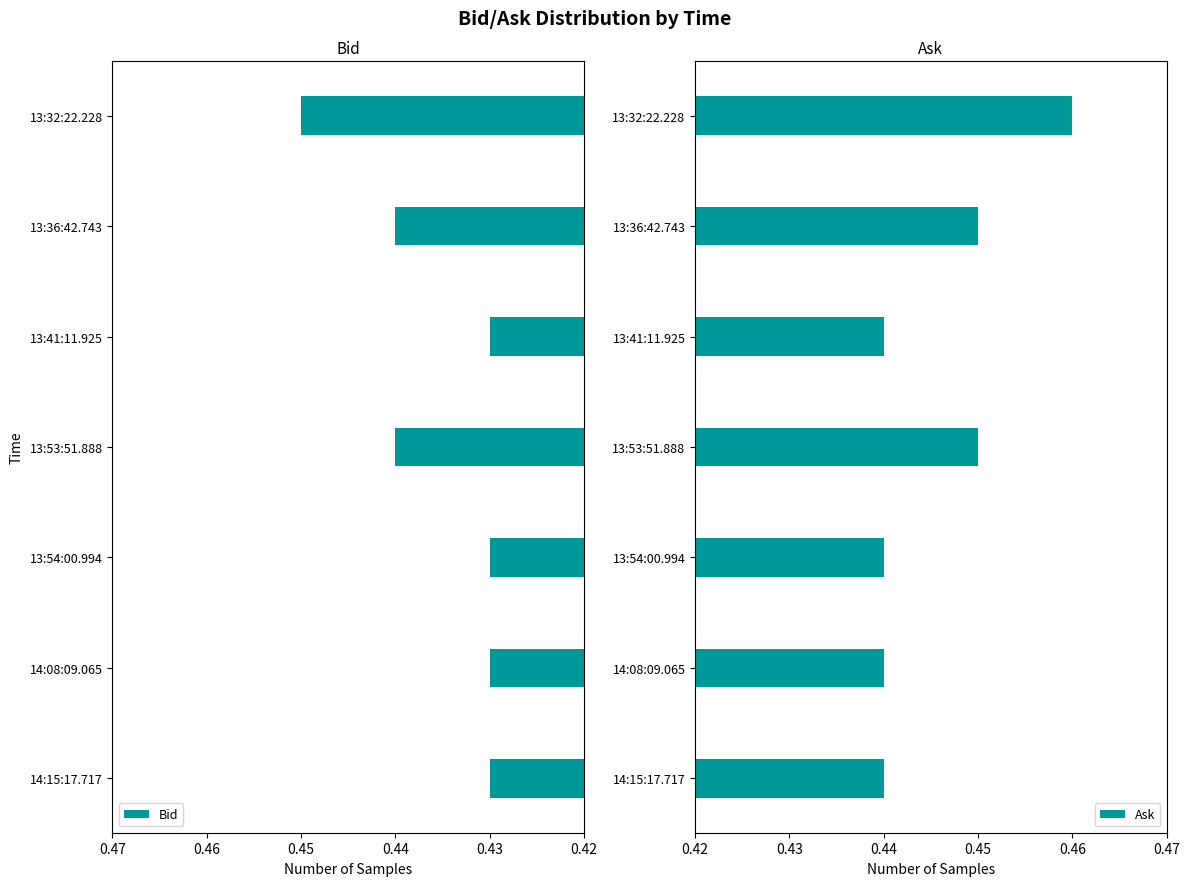

At which label does Bid reach its peak?

13:32:22.228